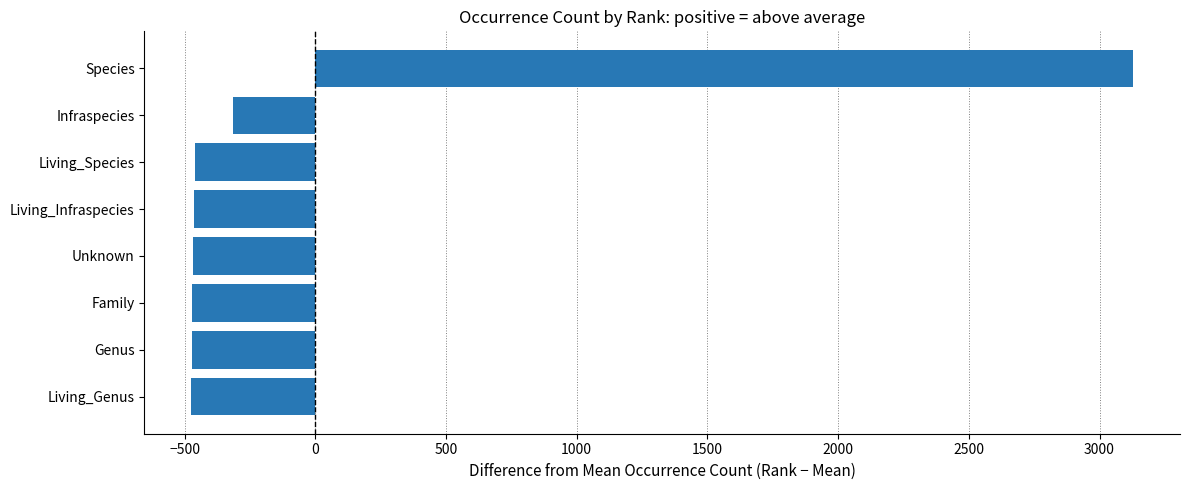

Is it true that the value at Species is 4814.6?

False